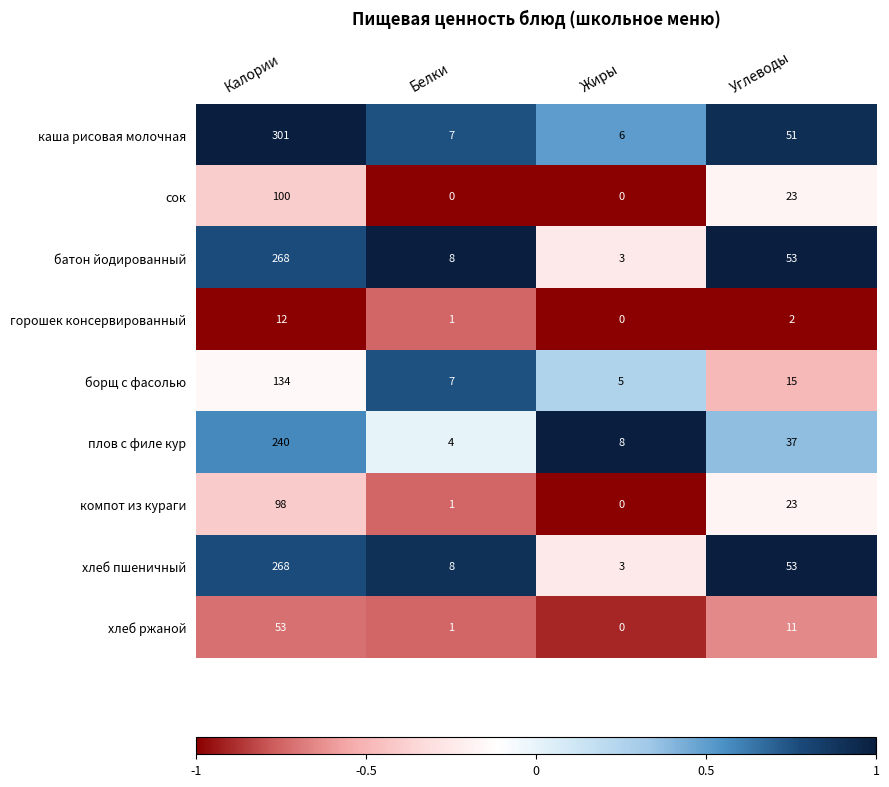

The батон йодированный series shows 4 at Белки. True or false?

False